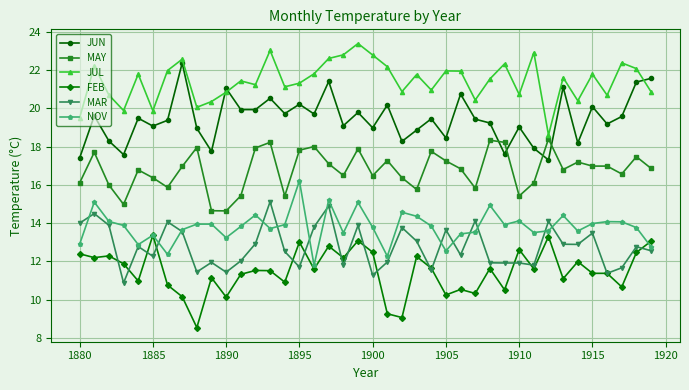

Which series has the largest total across all categories?

JUL